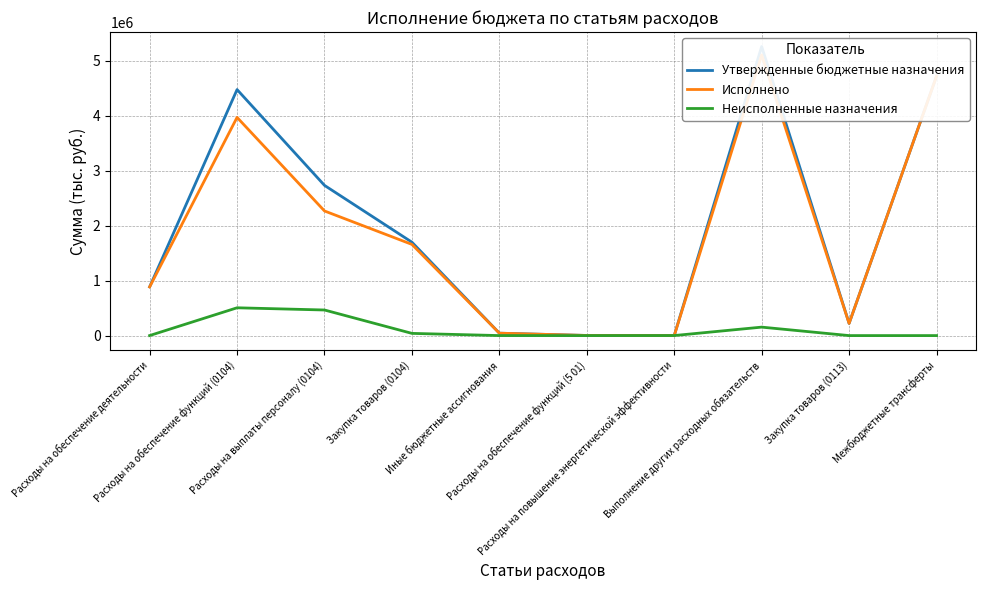

Which category has the lowest value across all series?

Расходы на повышение энергетической эффективности